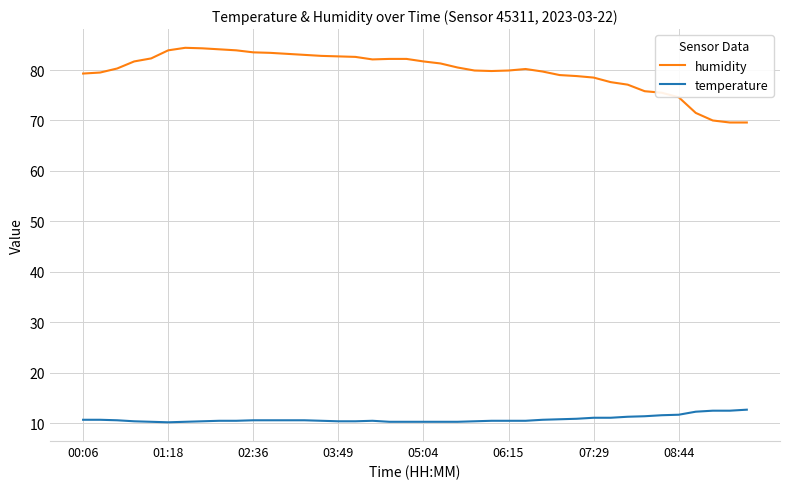

Which series has the widest spread of values?

humidity